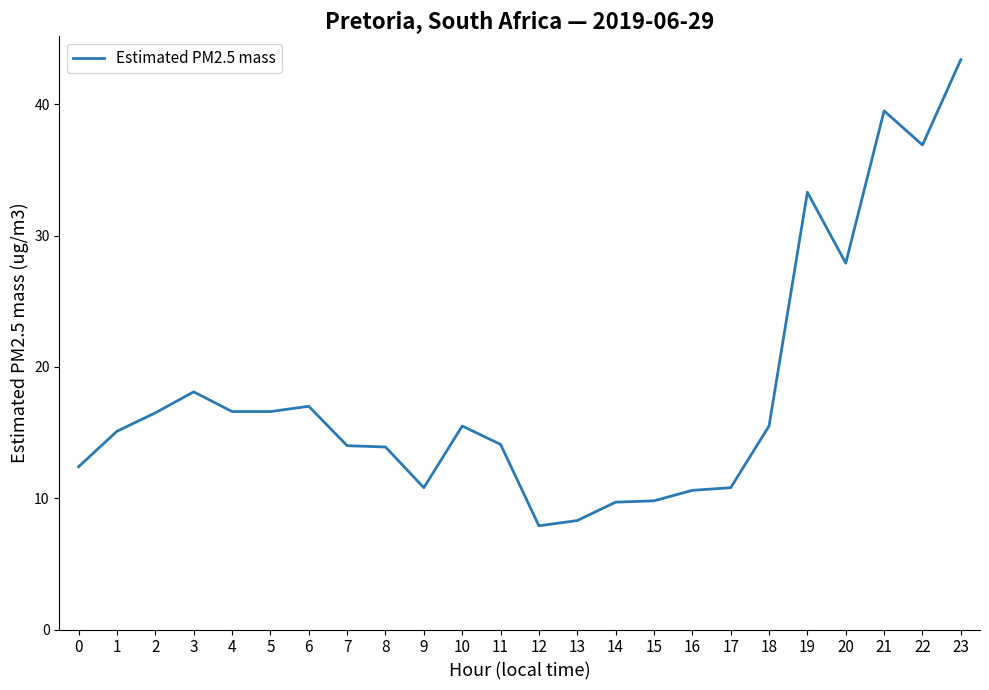

What is the minimum value shown in the chart?

7.9